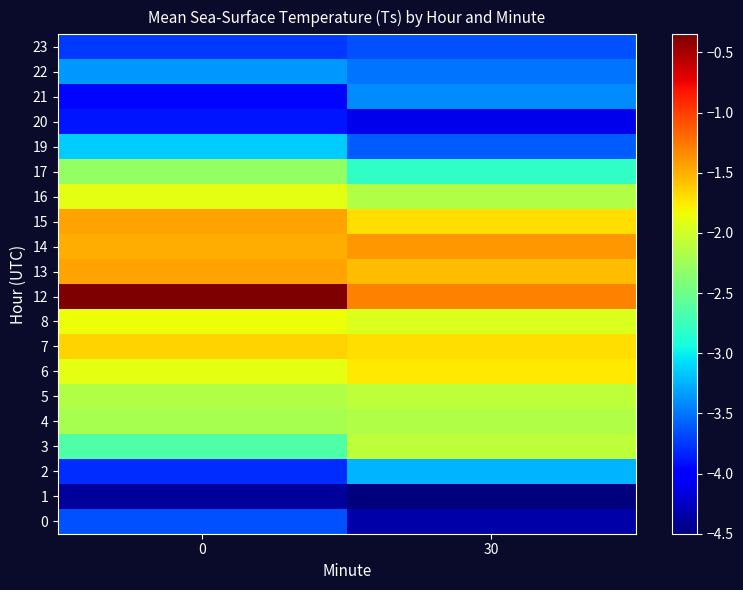

Reading right to left, transcribe all the data shown in this chart.

0: 30=-4.3	0=-3.6
1: 30=-4.5	0=-4.4
2: 30=-3.2	0=-3.8
3: 30=-2.1	0=-2.6
4: 30=-2.1	0=-2.2
5: 30=-2.1	0=-2.1
6: 30=-1.8	0=-1.9
7: 30=-1.7	0=-1.6
8: 30=-1.9	0=-1.9
12: 30=-1.3	0=-0.3
13: 30=-1.6	0=-1.4
14: 30=-1.4	0=-1.5
15: 30=-1.7	0=-1.4
16: 30=-2.1	0=-1.9
17: 30=-2.8	0=-2.3
19: 30=-3.6	0=-3.1
20: 30=-4.1	0=-3.9
21: 30=-3.4	0=-4.0
22: 30=-3.5	0=-3.4
23: 30=-3.6	0=-3.8